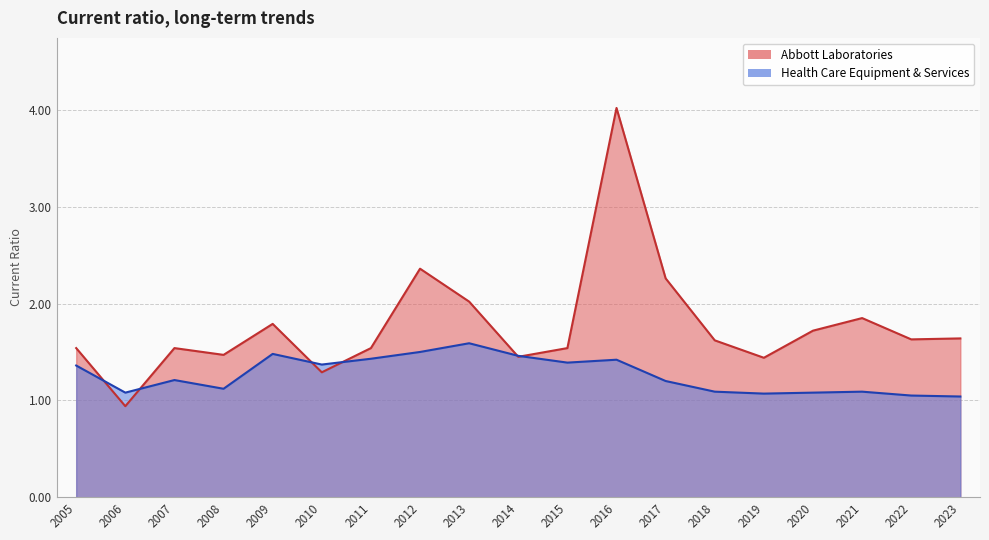

Which series ends up on top after the final intersection of Health Care Equipment & Services and Abbott Laboratories?

Abbott Laboratories